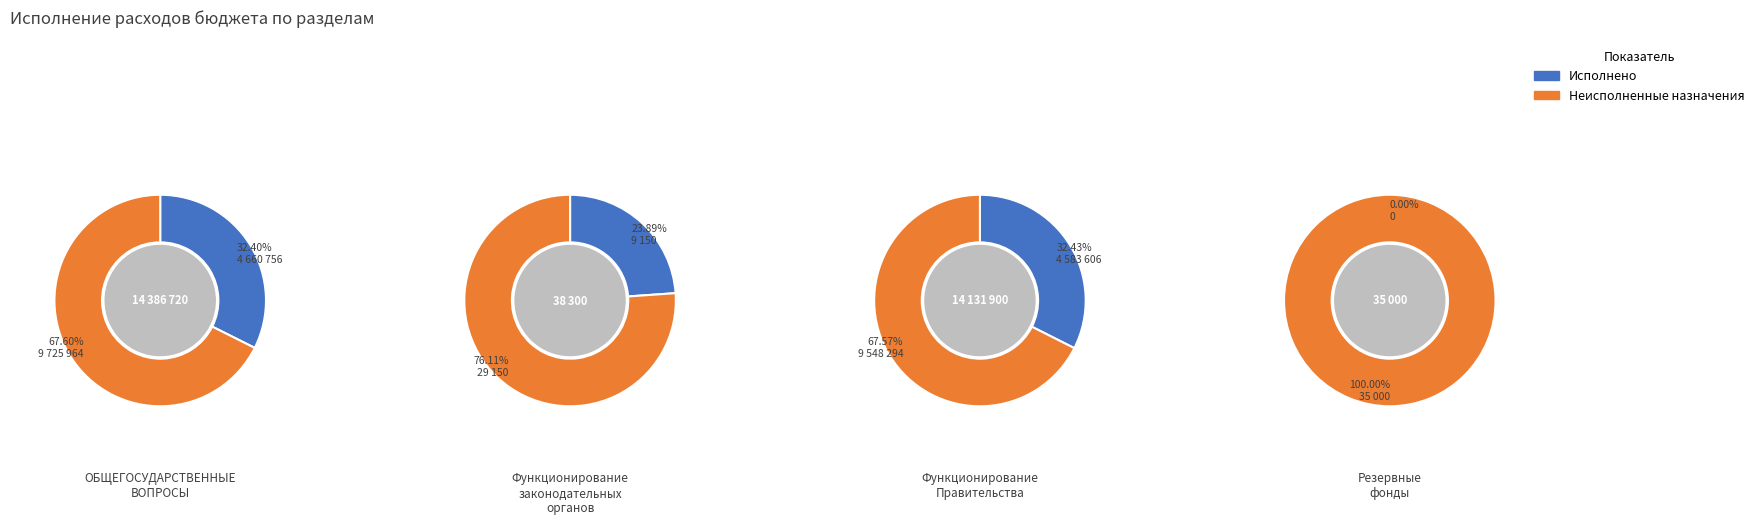

How many segments does this pie chart have?

4